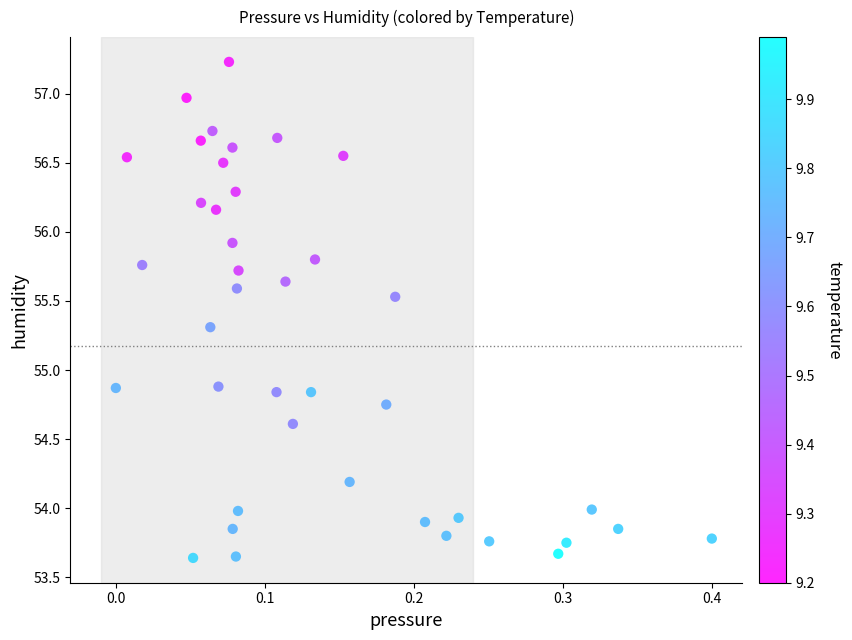

What is the range of X values (max minus min)?

0.4